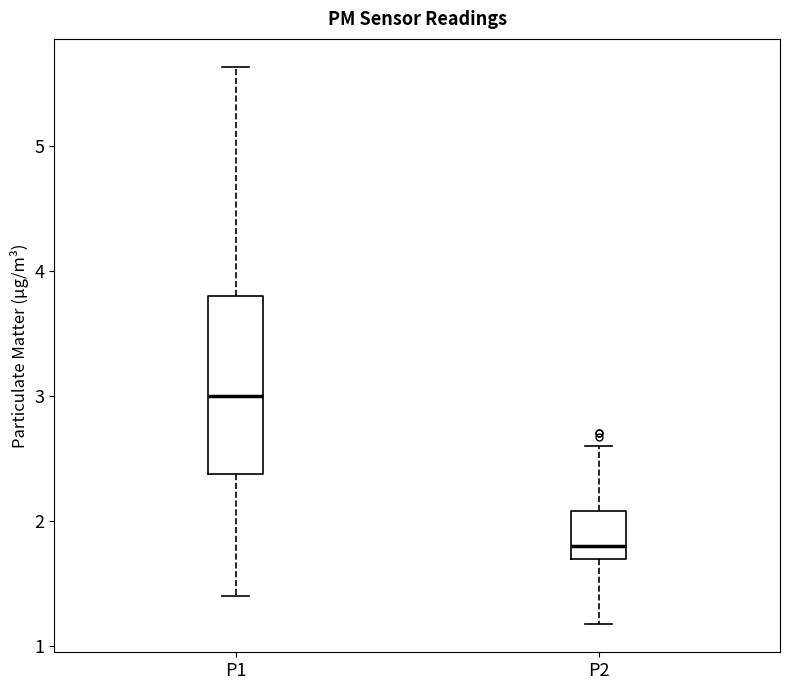

Reading left to right, read every box against the y-axis: the position of its median line, the range the box covers, and the ends of its whiskers. The values are not printed on the chart, so give them approximately, as read against the axis.

P1: median 3.0, box 2.4 to 3.8, whiskers 1.4 to 5.6
P2: median 1.8, box 1.7 to 2.1, whiskers 1.2 to 2.6